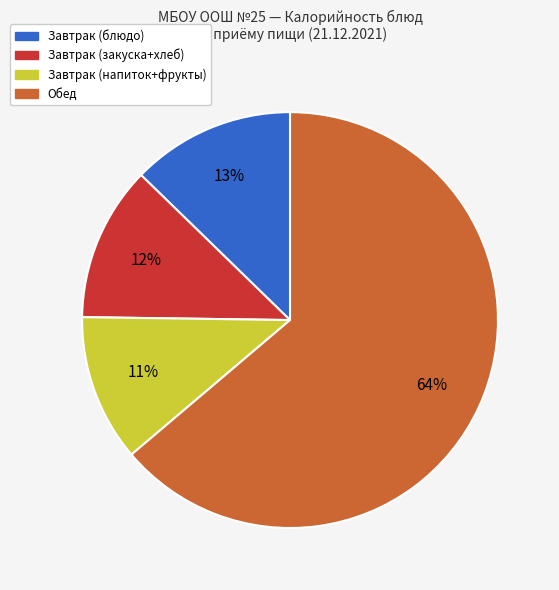

Is there any slice that represents more than half of the pie?

Yes